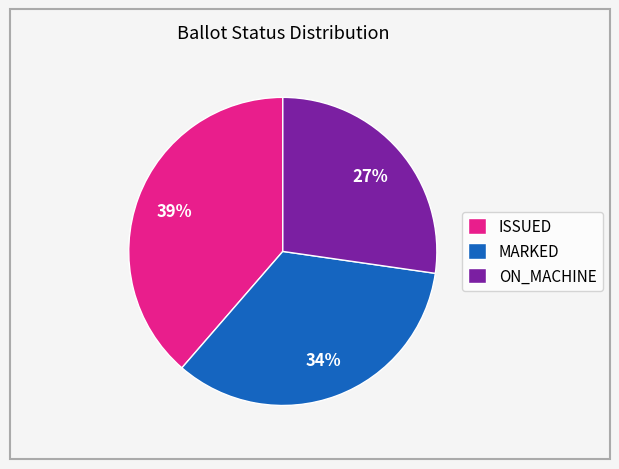

To the nearest percent, what is the average slice percentage?

33%